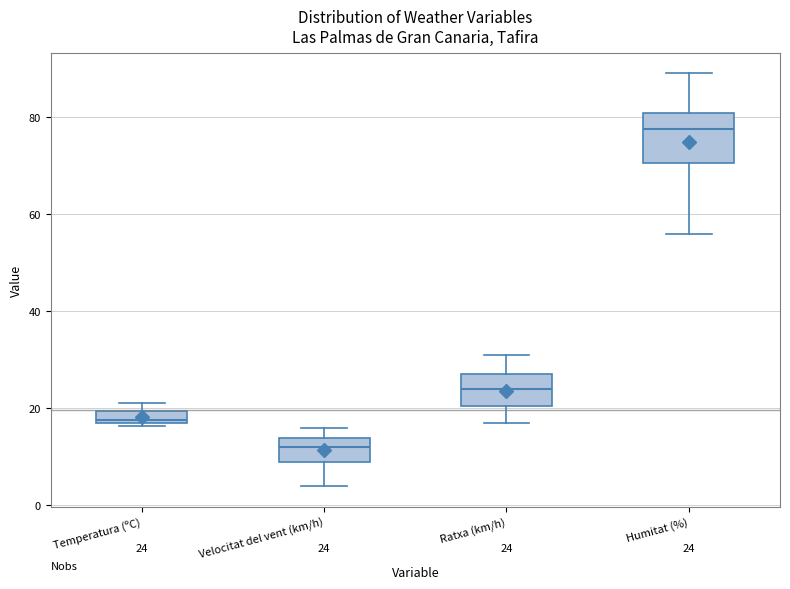

Which box's median line is the highest?

Humitat (%)